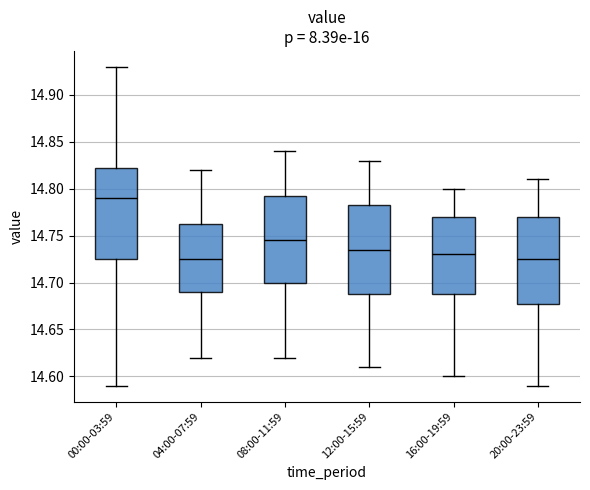

Reading left to right, read every box against the y-axis: the position of its median line, the range the box covers, and the ends of its whiskers. The values are not printed on the chart, so give them approximately, as read against the axis.

00:00-03:59: median 14.790, box 14.725 to 14.825, whiskers 14.590 to 14.930
04:00-07:59: median 14.725, box 14.690 to 14.765, whiskers 14.620 to 14.820
08:00-11:59: median 14.745, box 14.700 to 14.795, whiskers 14.620 to 14.840
12:00-15:59: median 14.735, box 14.690 to 14.785, whiskers 14.610 to 14.830
16:00-19:59: median 14.730, box 14.690 to 14.770, whiskers 14.600 to 14.800
20:00-23:59: median 14.725, box 14.680 to 14.770, whiskers 14.590 to 14.810